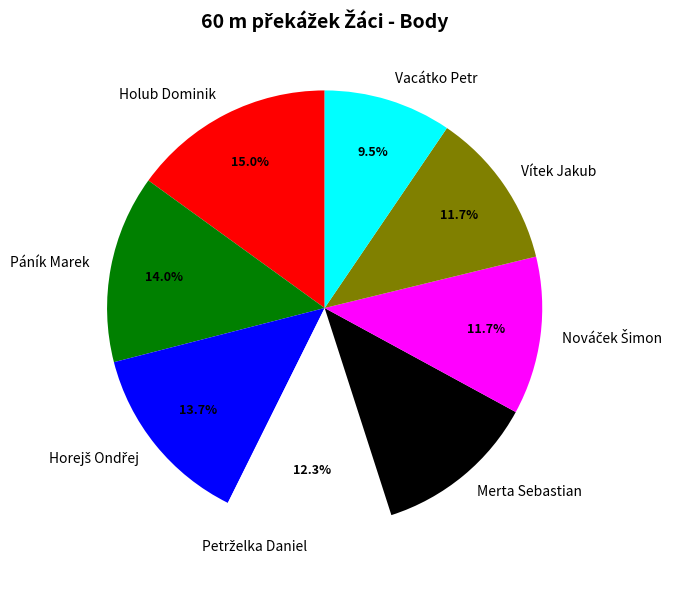

Which category has the biggest portion of the pie?

Holub Dominik